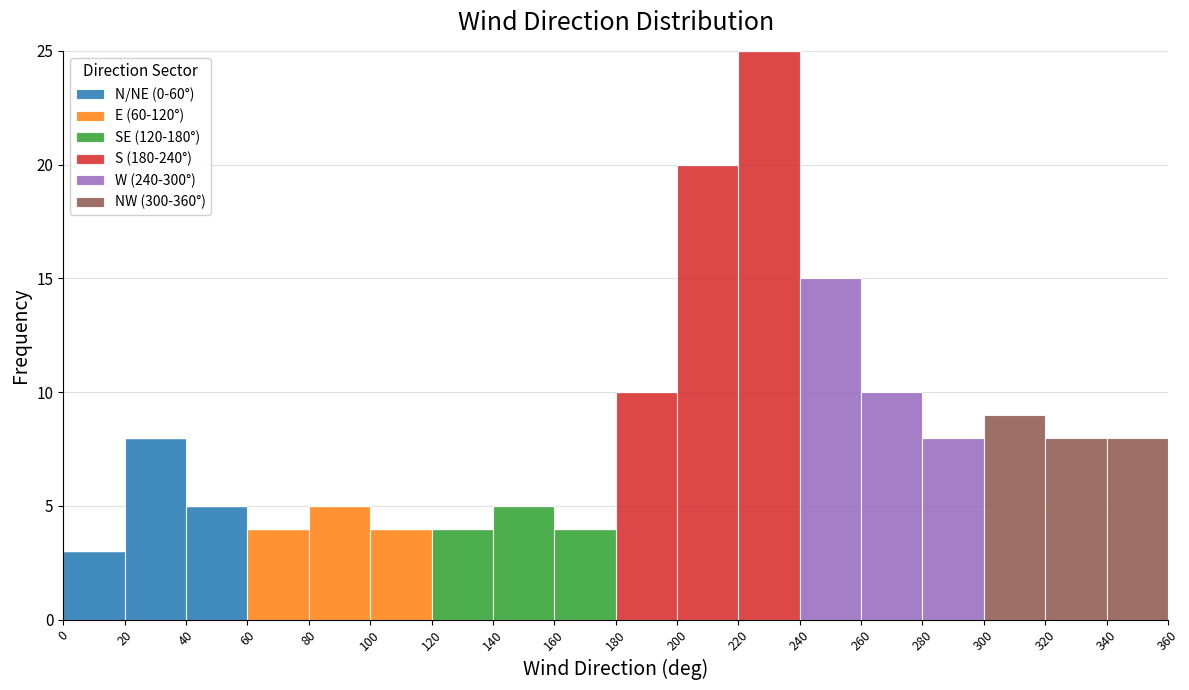

What is the total height of the stacked bar covering 160 to 180 on the x-axis? The values are not printed on the chart, so give them approximately, as read against the axis.

4